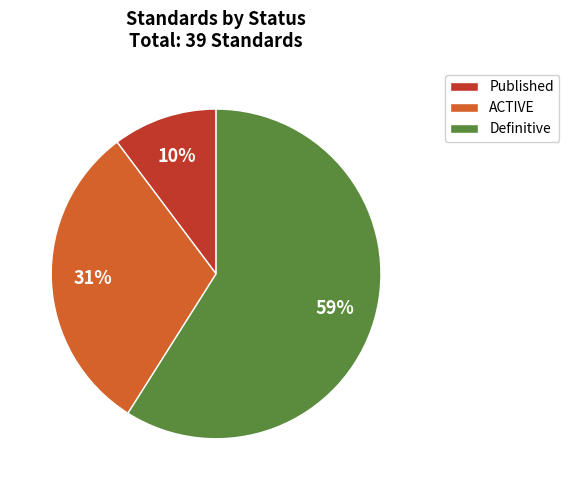

Is the sum of Definitive and Published greater than half?

Yes